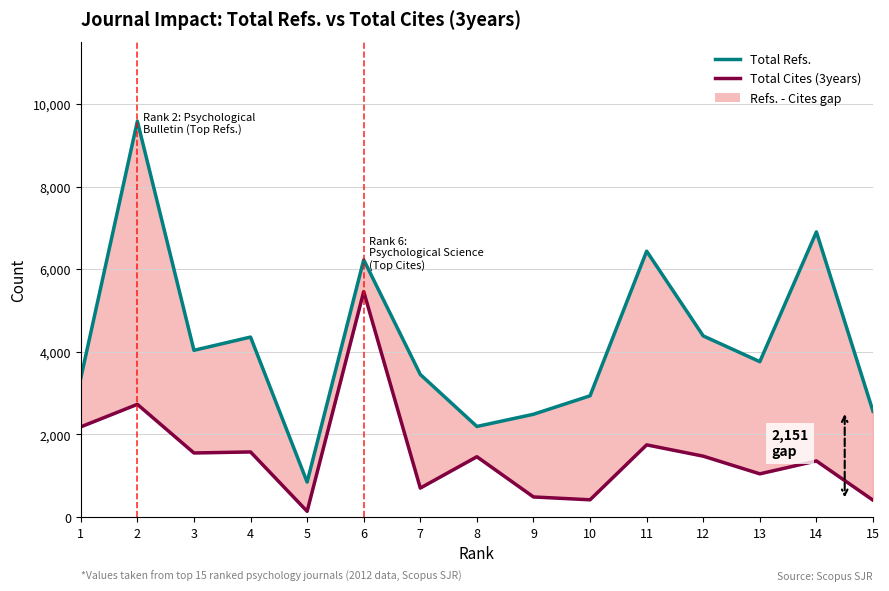

Is the value of Total Cites (3years) at 1 greater than the value of Total Refs. at 9?

No